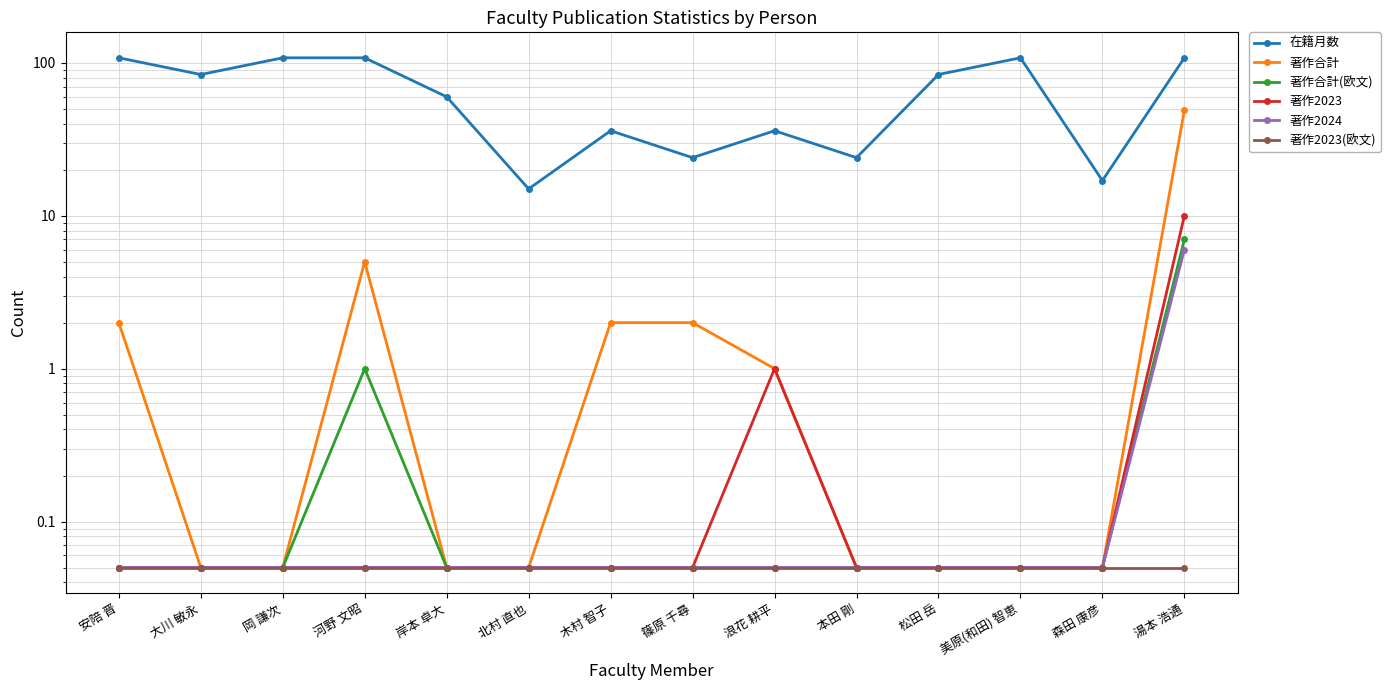

Reading left to right, what are all the values shown in this chart?

在籍月数: 108.0	84.0	108.0	108.0	60.0	15.0	36.0	24.0	36.0	24.0	84.0	108.0	17.0	108.0
著作合計: 2.0	0.1	0.1	5.0	0.1	0.1	2.0	2.0	1.0	0.1	0.1	0.1	0.1	49.0
著作合計(欧文): 0.1	0.1	0.1	1.0	0.1	0.1	0.1	0.1	0.1	0.1	0.1	0.1	0.1	7.0
著作2023: 0.1	0.1	0.1	0.1	0.1	0.1	0.1	0.1	1.0	0.1	0.1	0.1	0.1	10.0
著作2024: 0.1	0.1	0.1	0.1	0.1	0.1	0.1	0.1	0.1	0.1	0.1	0.1	0.1	6.0
著作2023(欧文): 0.1	0.1	0.1	0.1	0.1	0.1	0.1	0.1	0.1	0.1	0.1	0.1	0.1	0.1